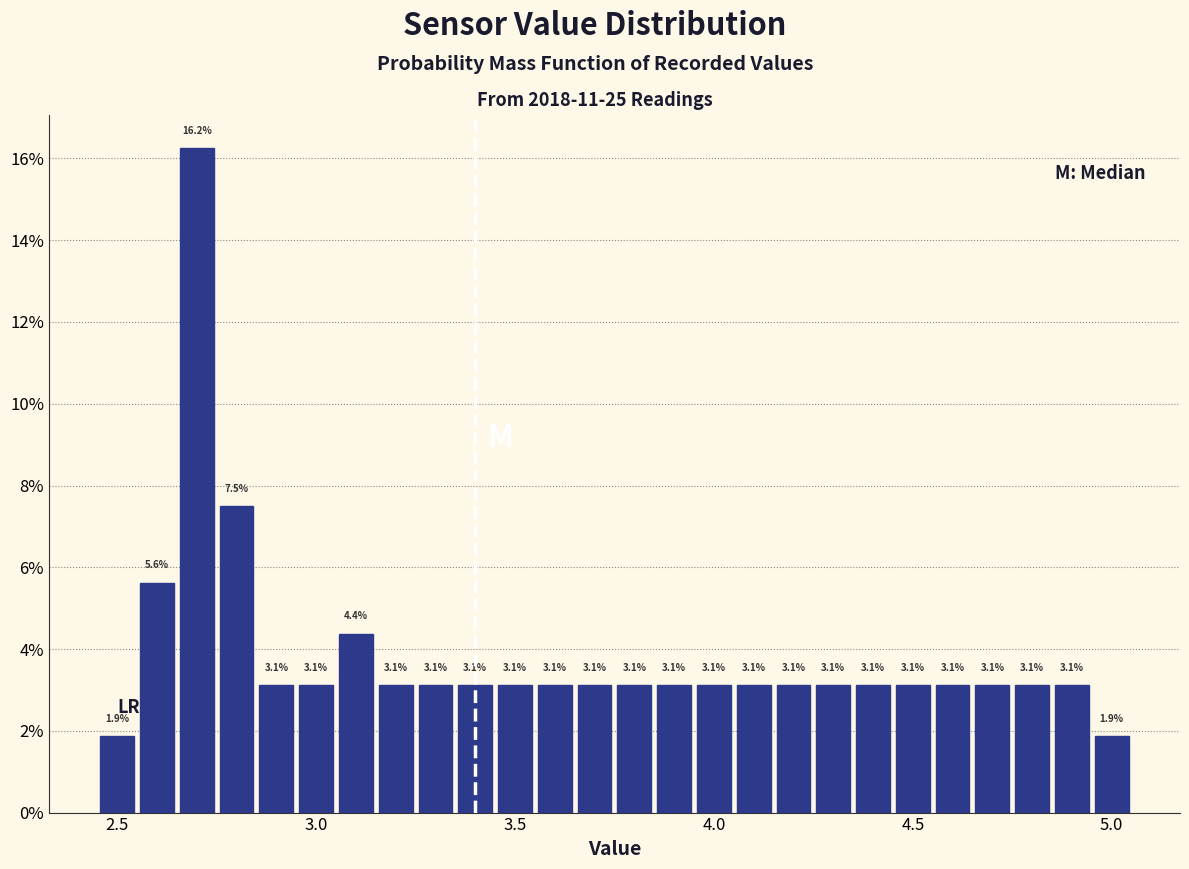

Around what value on the x-axis is the tallest bar? Give the approximate position of its centre, as read against the axis.

2.70